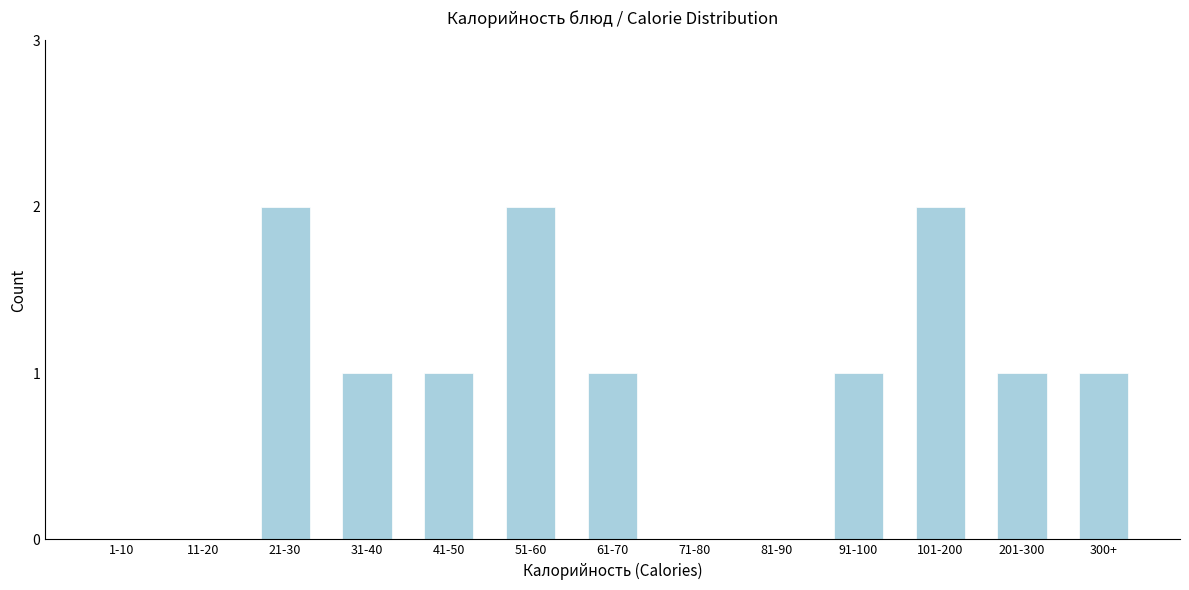

Reading right to left, what are all the values shown in this chart?

300+=1	201-300=1	101-200=2	91-100=1	81-90=0	71-80=0	61-70=1	51-60=2	41-50=1	31-40=1	21-30=2	11-20=0	1-10=0